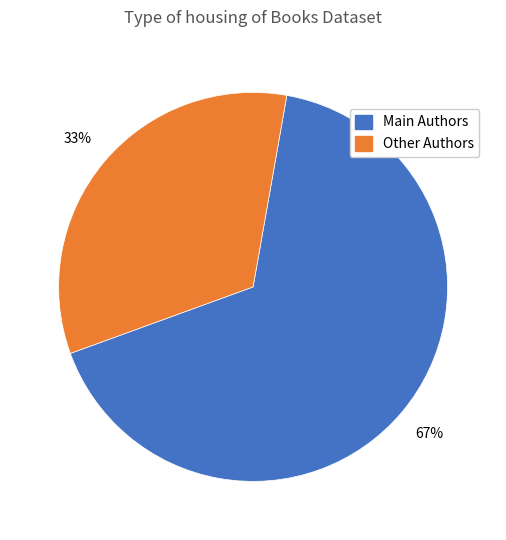

To the nearest percent, what is the average slice percentage?

50%